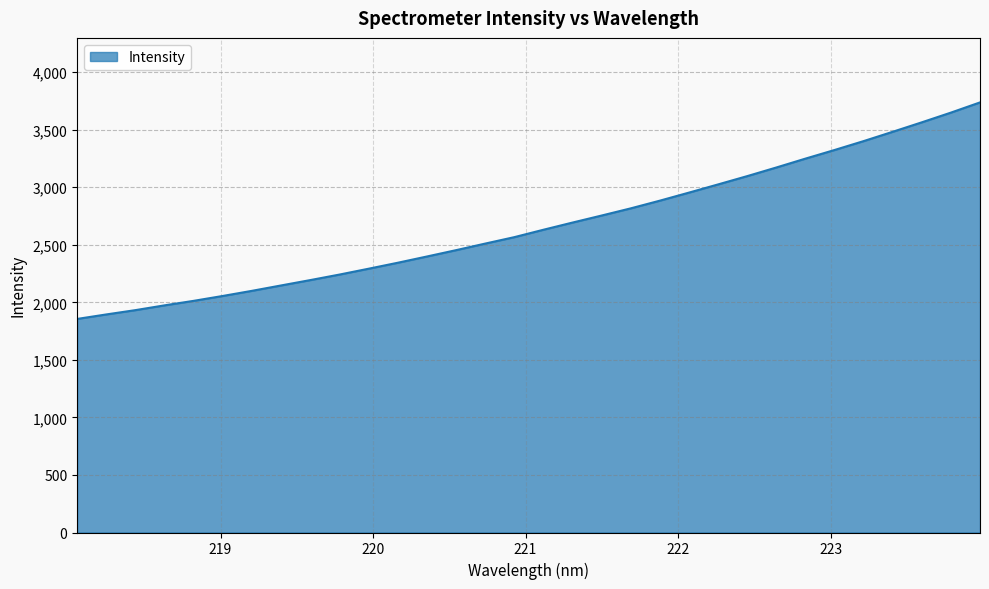

What is the smallest value displayed?

1855.8